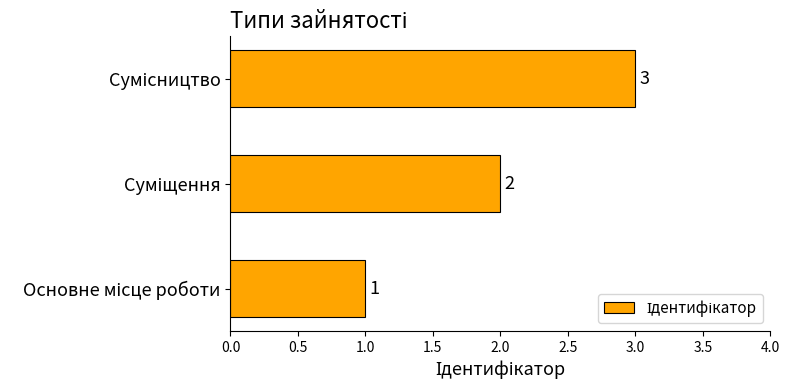

What is the sum of all values?

6